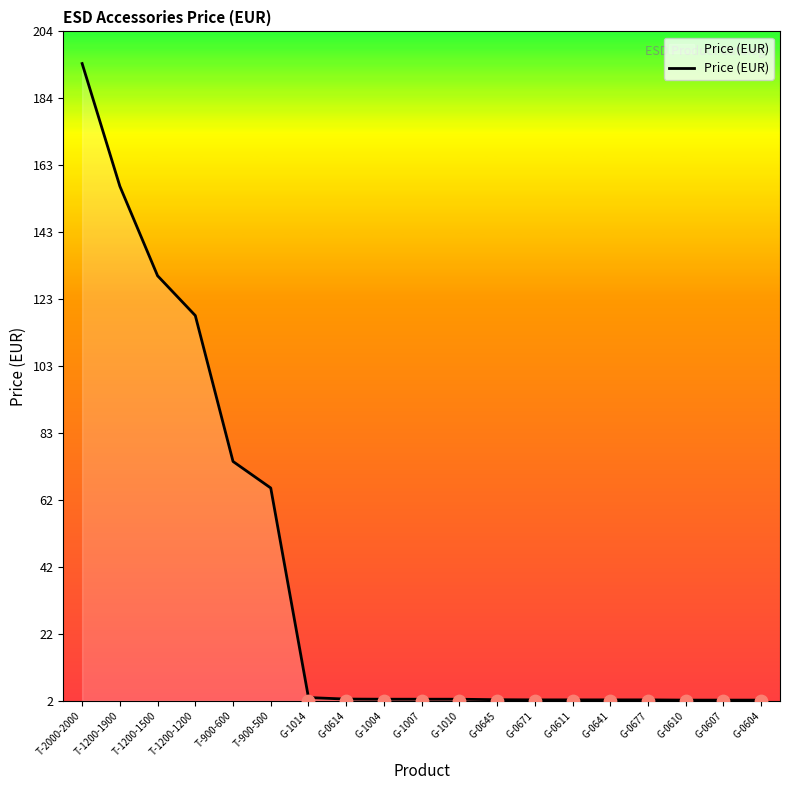

Which has a higher value, G-0611 or G-0671?

G-0611